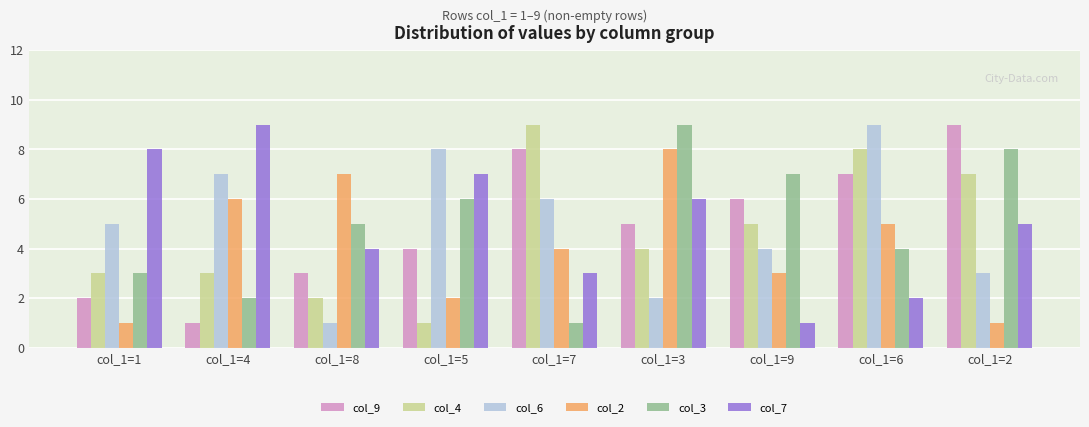

True or false: col_9 has a value of 5 at col_1=6.

False